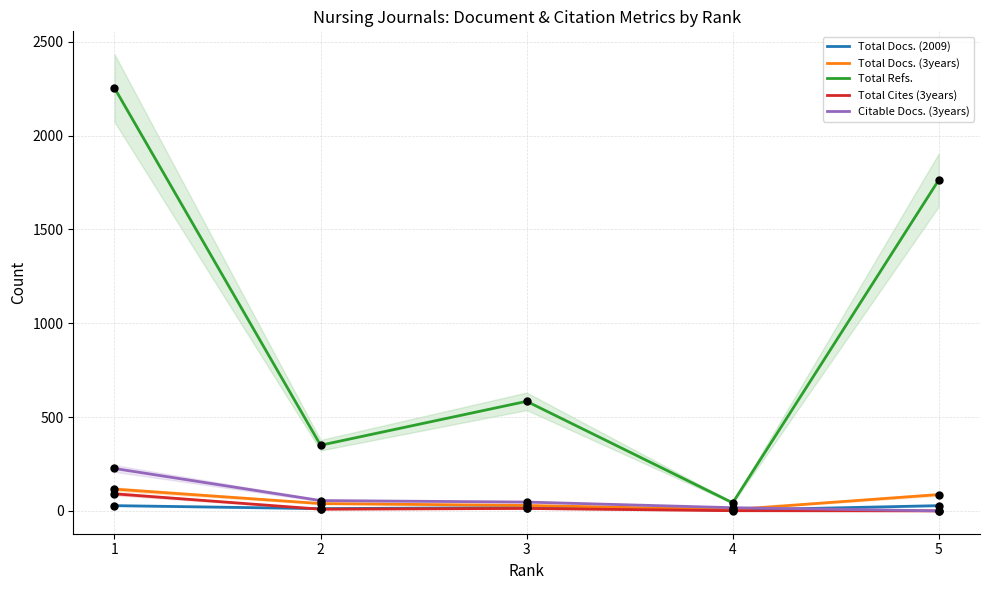

Which series has the largest total across all categories?

Total Refs.